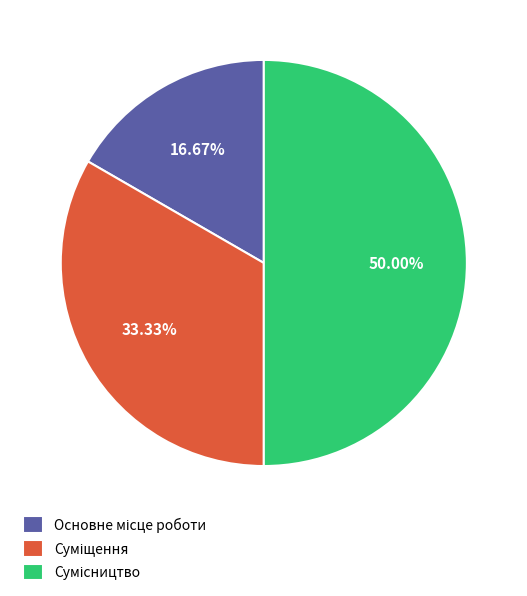

The Основне місце роботи slice represents 27% of the pie. True or false?

False